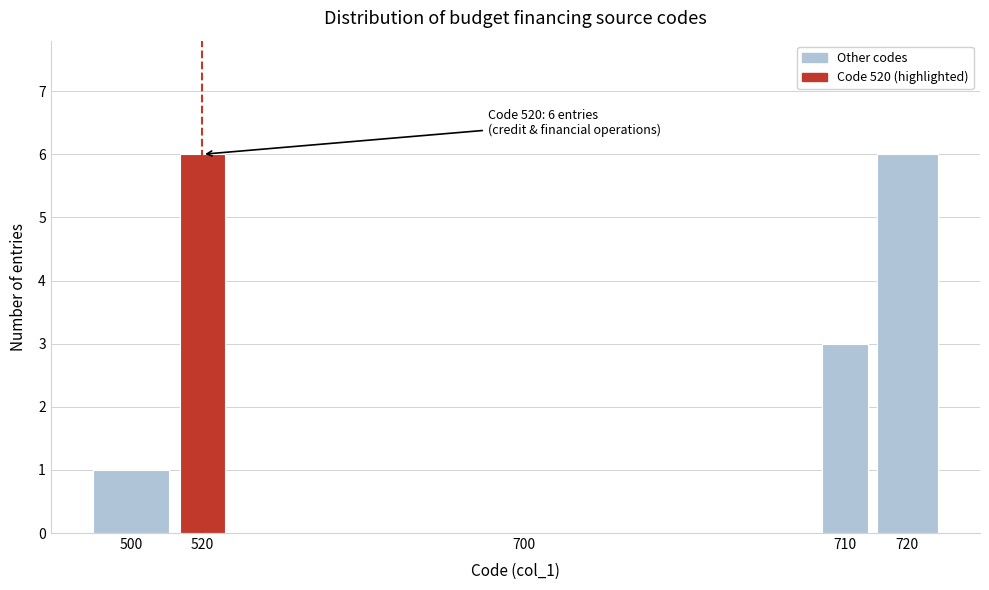

Reading left to right, extract all data points from this chart.

500=1	520=6	700=0	710=3	720=6